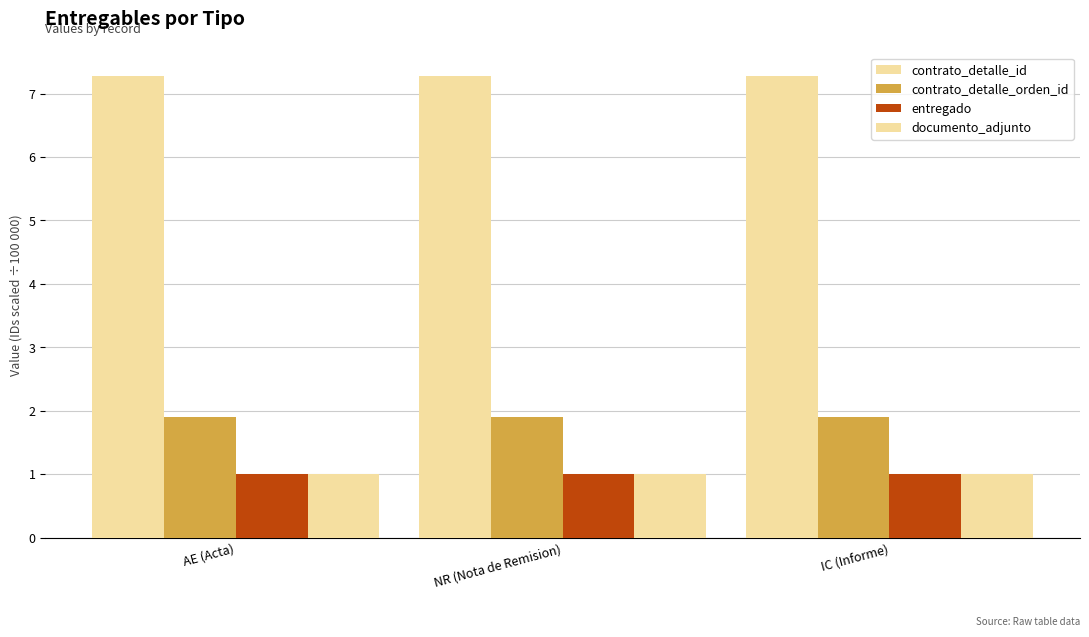

Which category has the lowest value in the contrato_detalle_orden_id series?

AE (Acta)